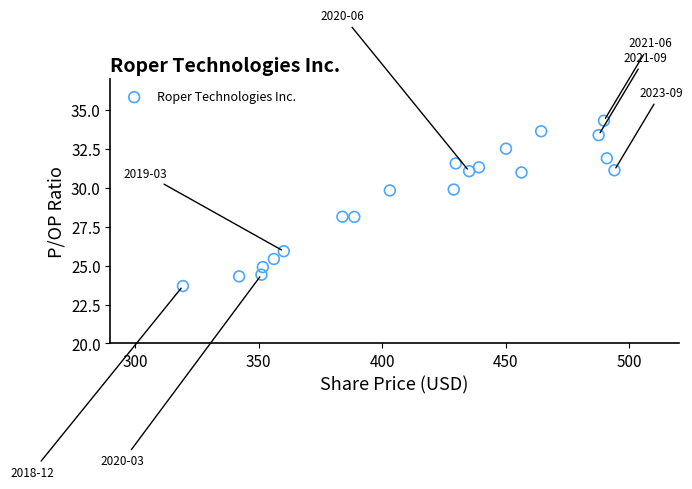

What is the range of Y values (max minus min)?

10.6